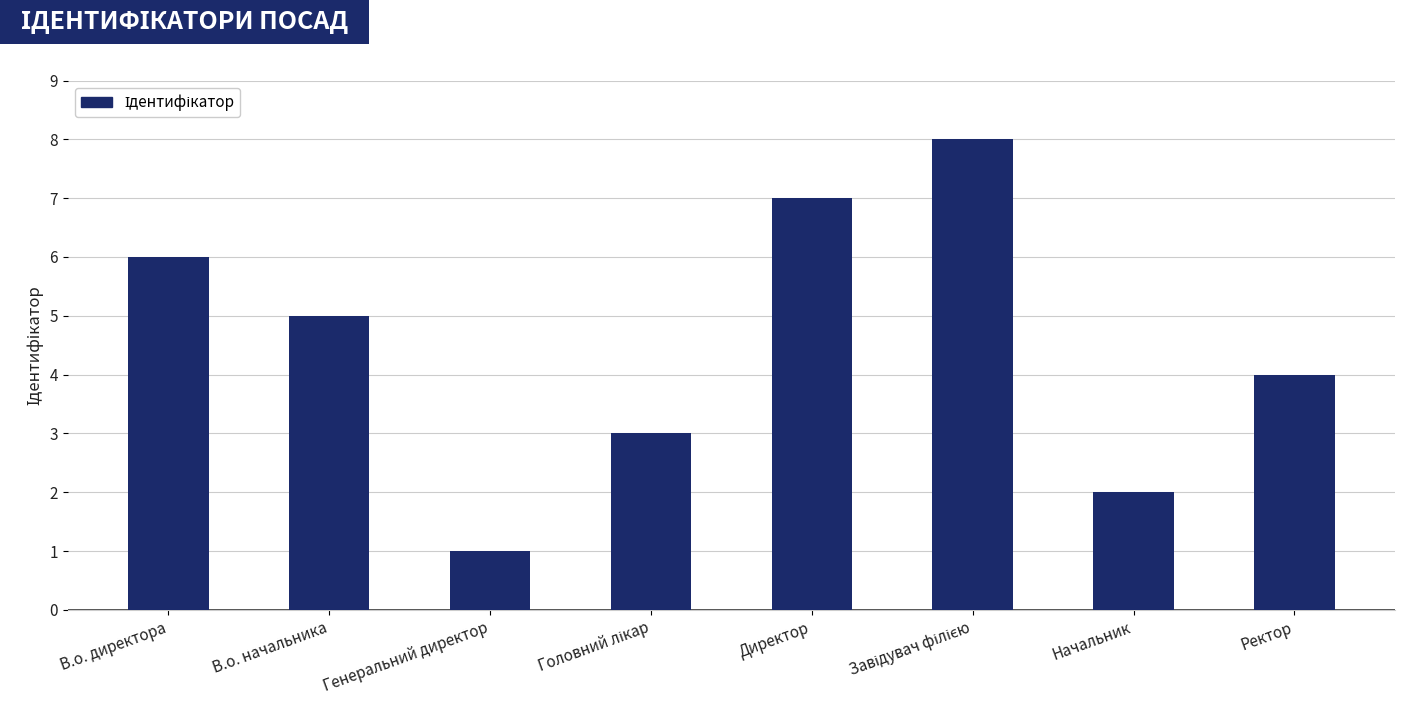

At which label does the data first exceed 5?

В.о. директора